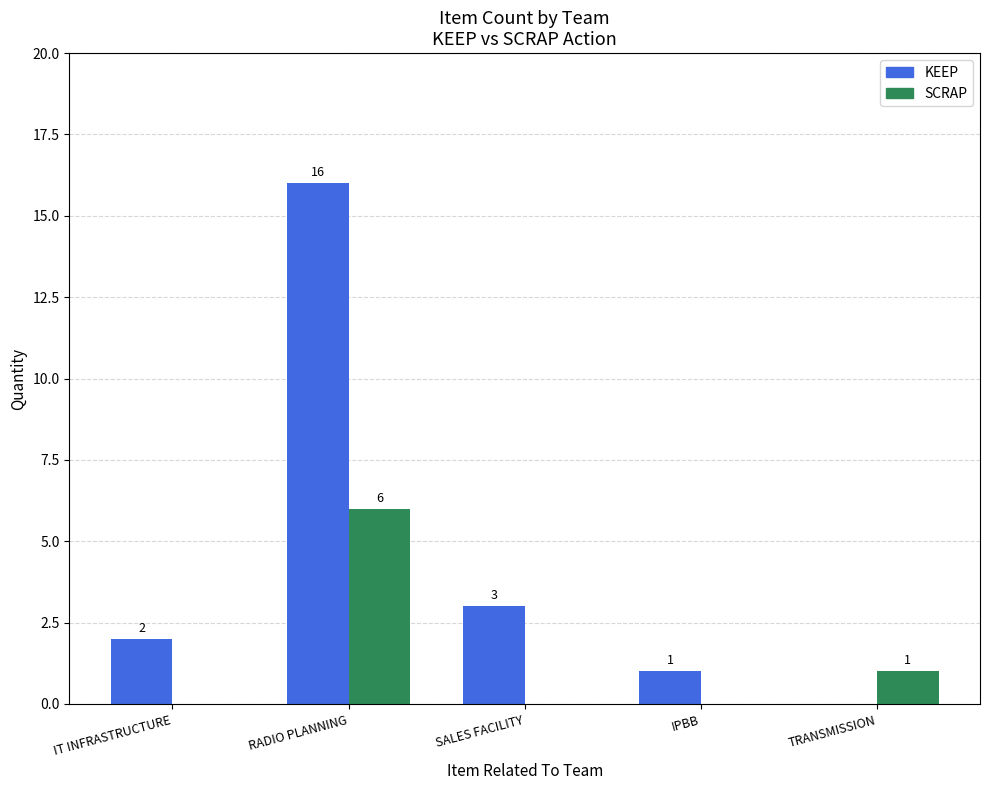

What is the spread (max minus min) of values at IT INFRASTRUCTURE?

2